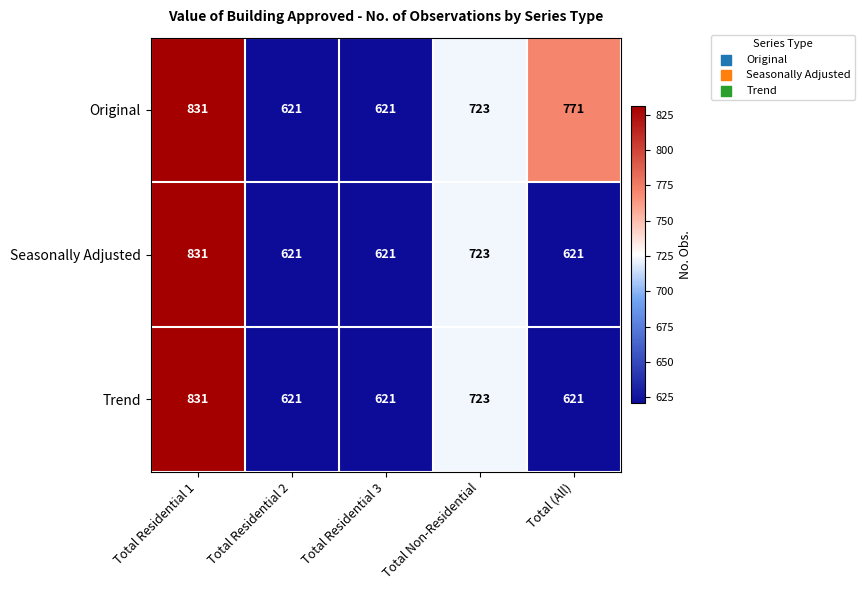

At which category is the sum across all series the highest?

Total Residential 1